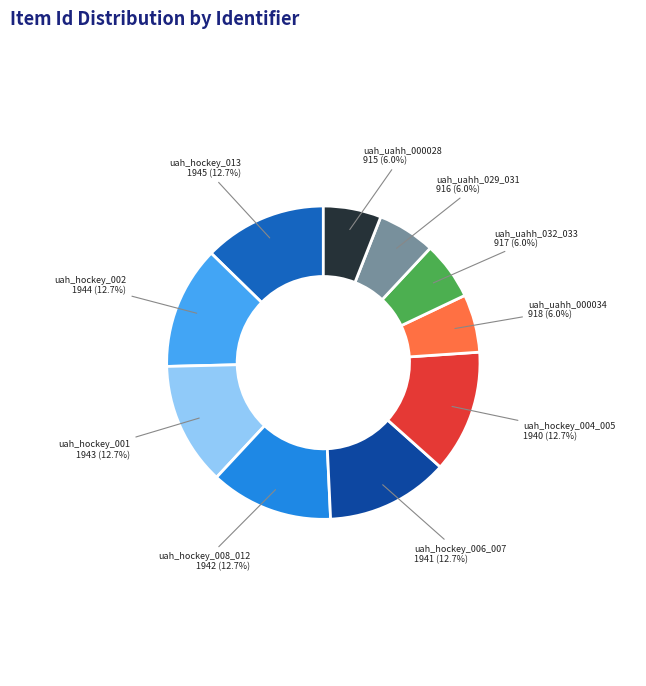

Is there any slice that represents more than half of the pie?

No